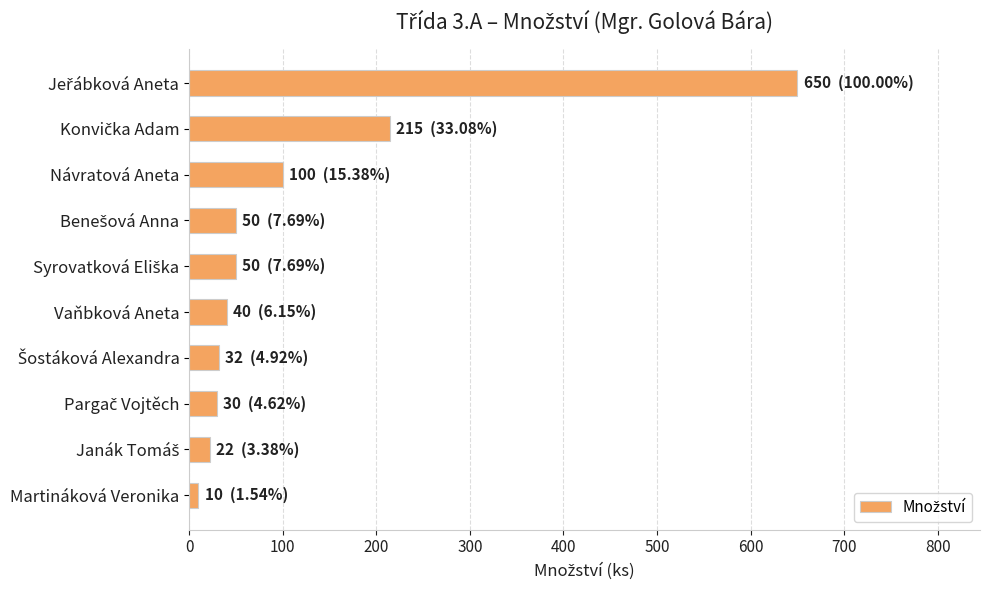

What is the average value?

120